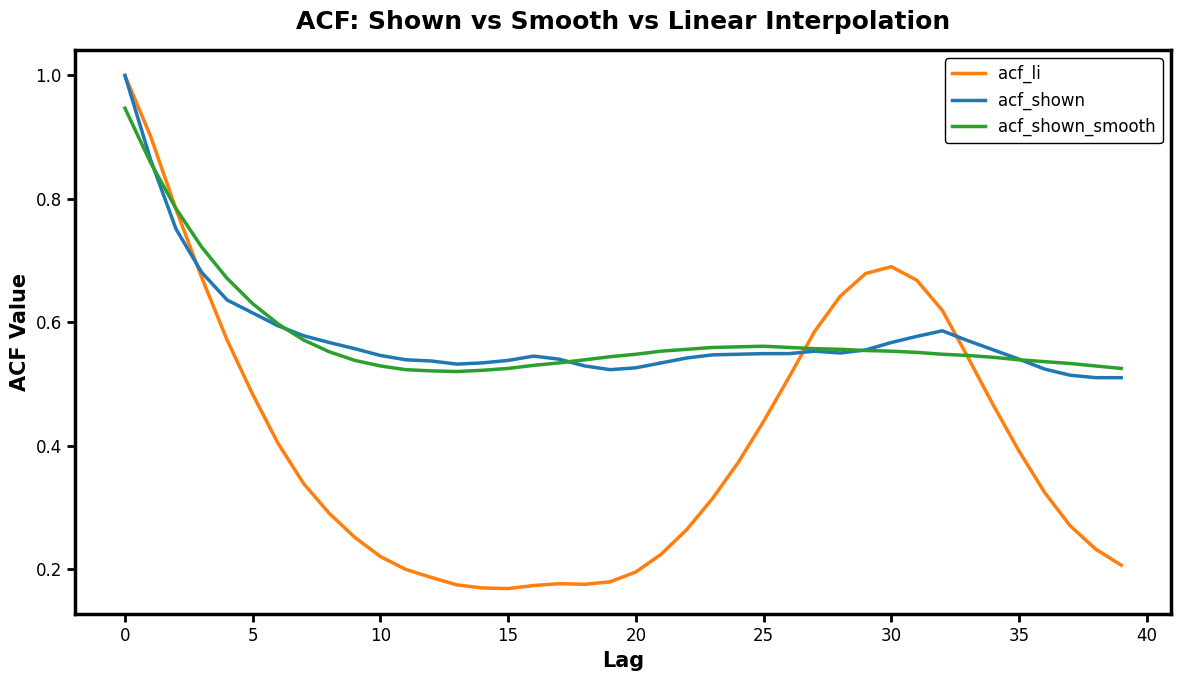

Which series has the widest spread of values?

acf_li